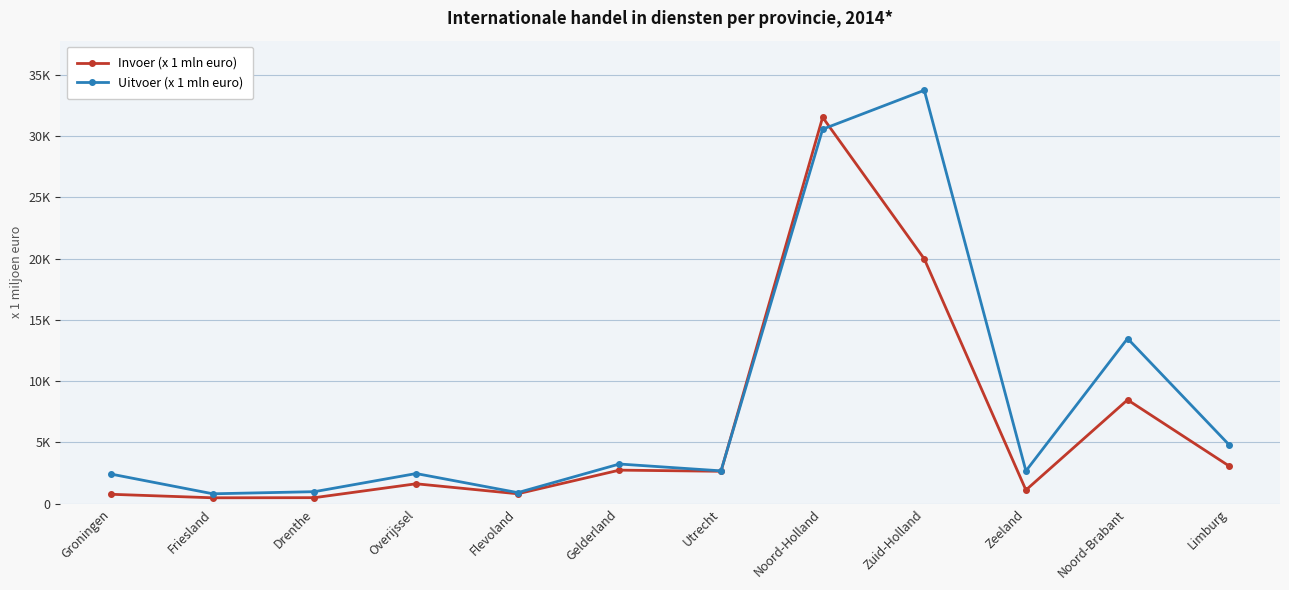

Between Friesland and Utrecht, which series saw the biggest shift?

Invoer (x 1 mln euro)